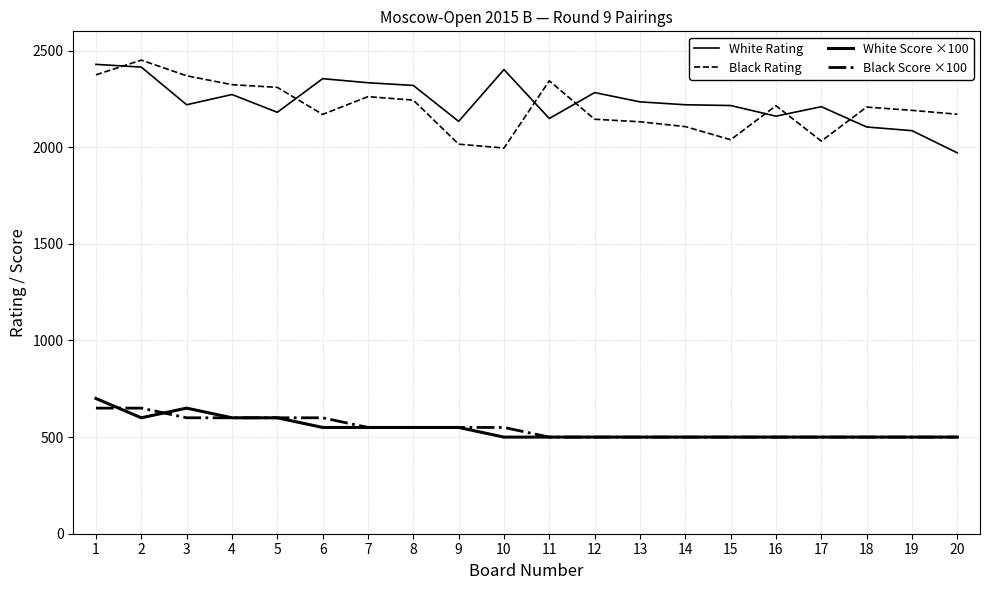

What is the approximate value of Black Rating at 9, to the nearest 5?

2015